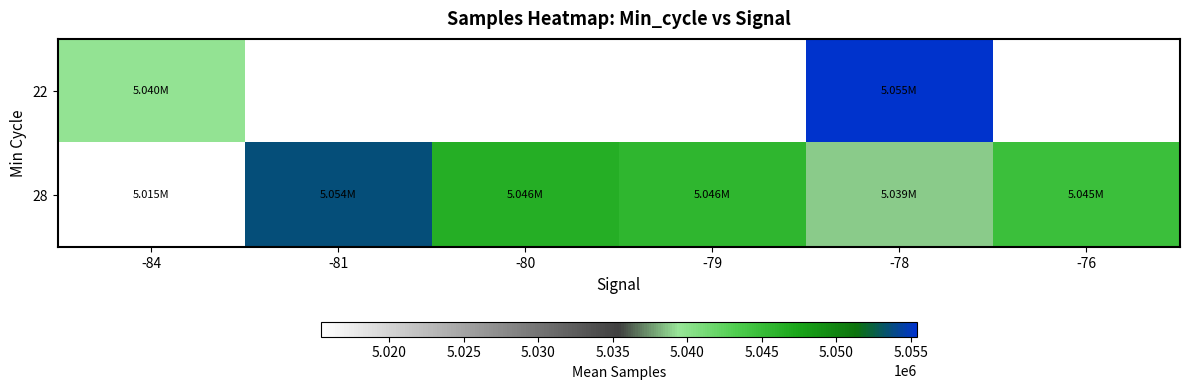

Between -76 and -81, which is larger?

-81